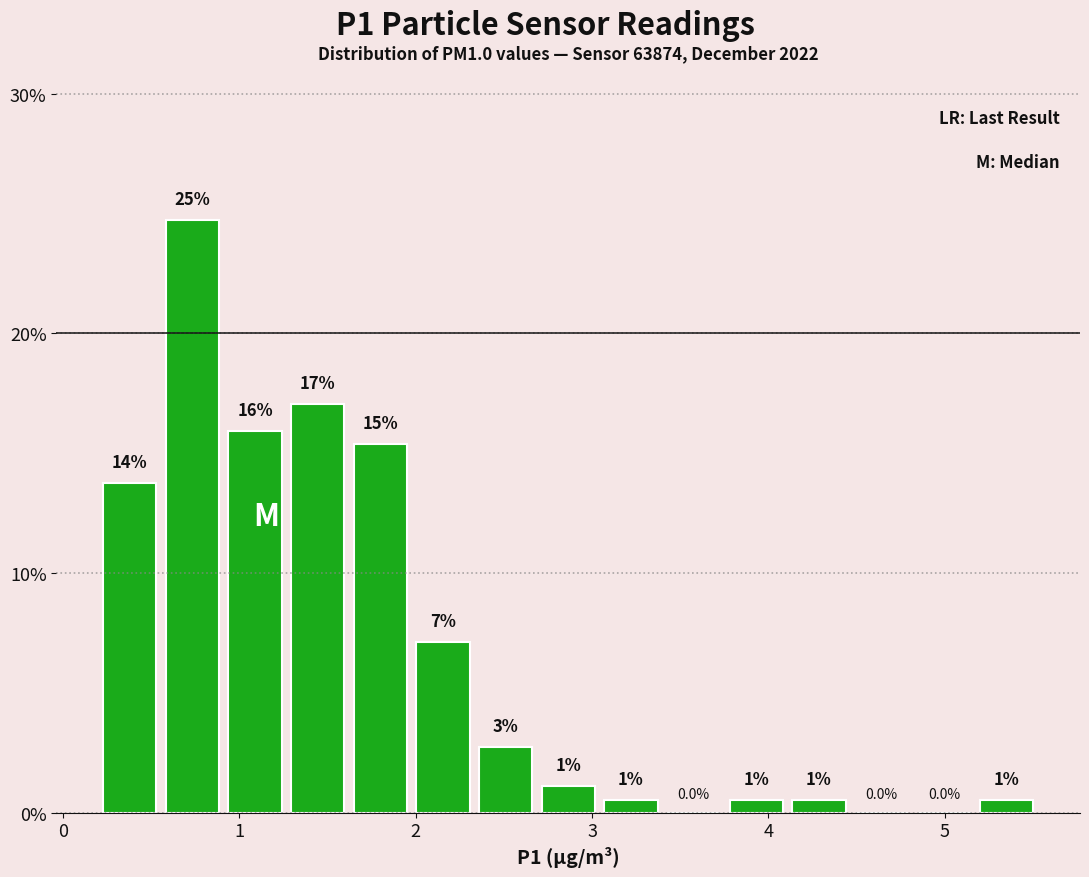

Read against the x-axis, roughly where is the centre of the tallest bar?

0.7